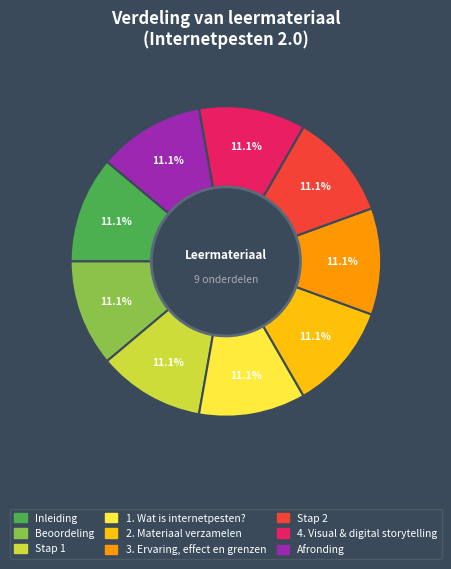

Does 3. Ervaring, effect en grenzen represent more than half of the total?

No